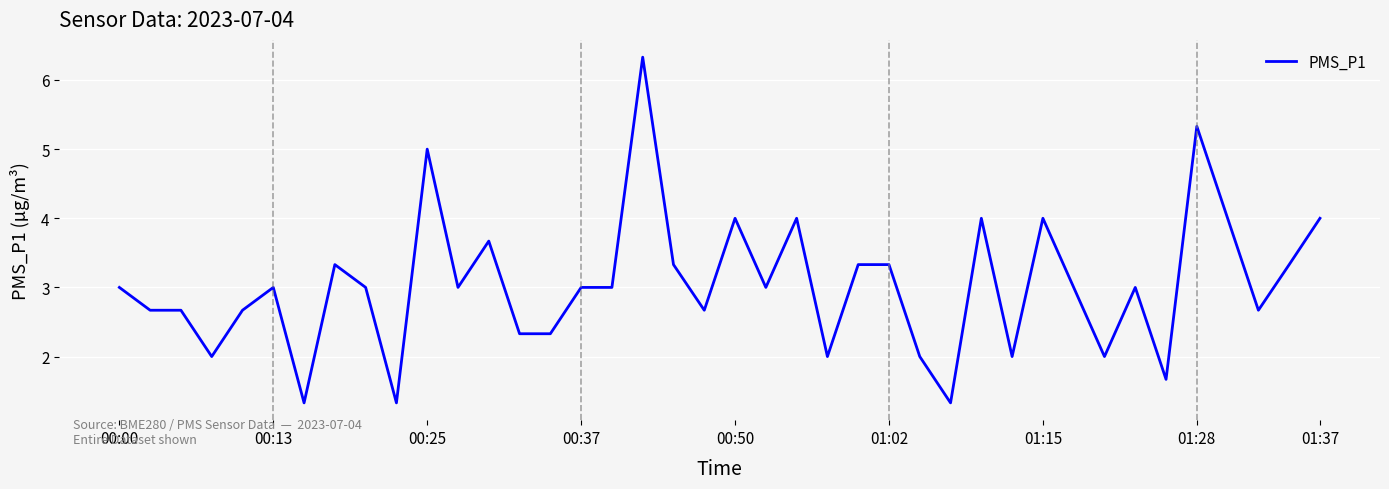

What is the difference between the maximum and minimum values?

5.0